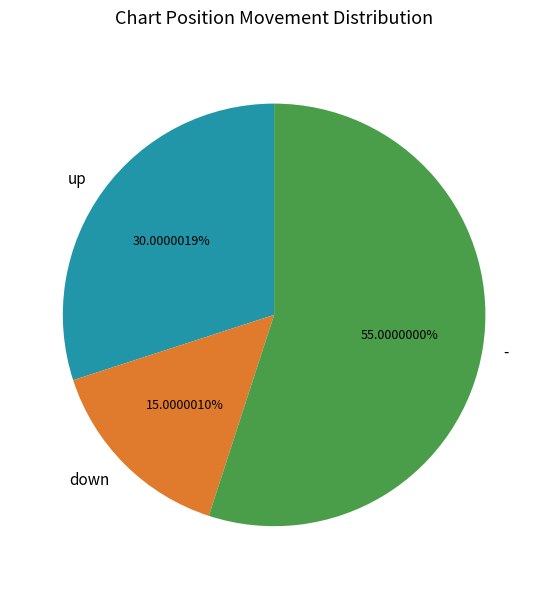

To the nearest percent, what percentage of the pie is up?

30%